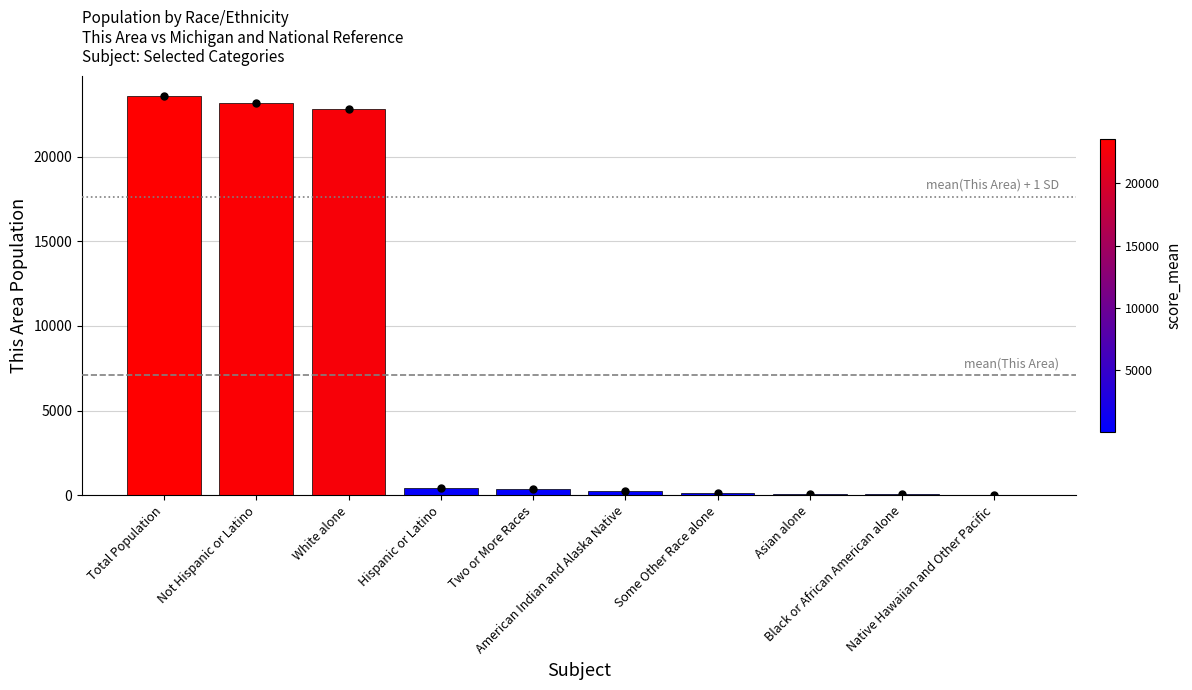

What is the sum of all values?

70740